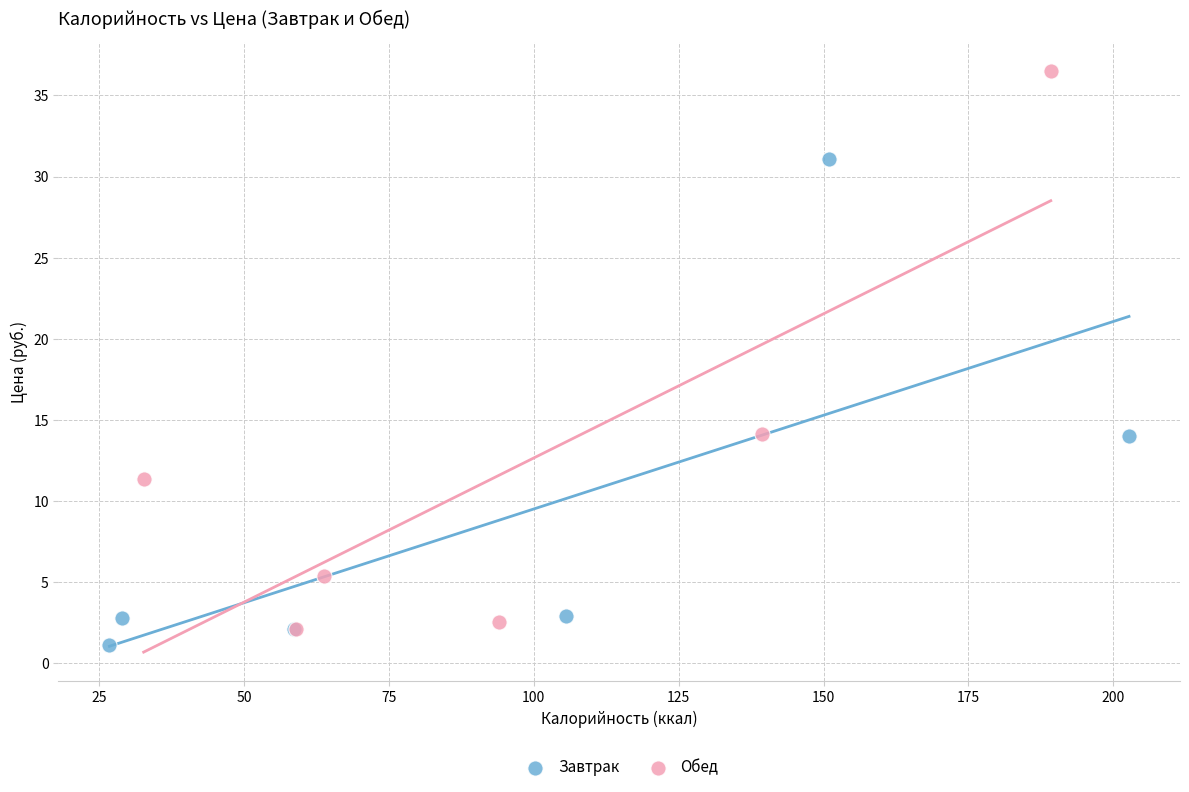

Which series has the widest spread of Y values?

Обед